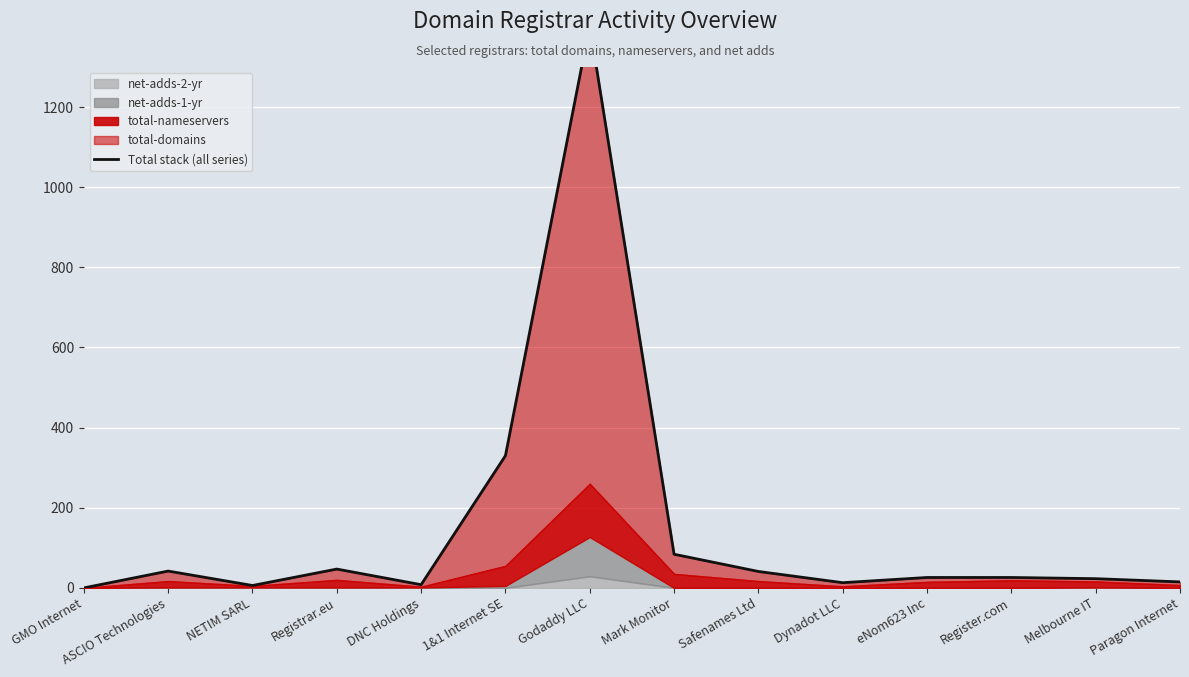

Rank the categories by value from highest to lowest.

Godaddy LLC, 1&1 Internet SE, Mark Monitor, Registrar.eu, ASCIO Technologies, Safenames Ltd, eNom623 Inc, Register.com, Melbourne IT, Paragon Internet, Dynadot LLC, DNC Holdings, NETIM SARL, GMO Internet